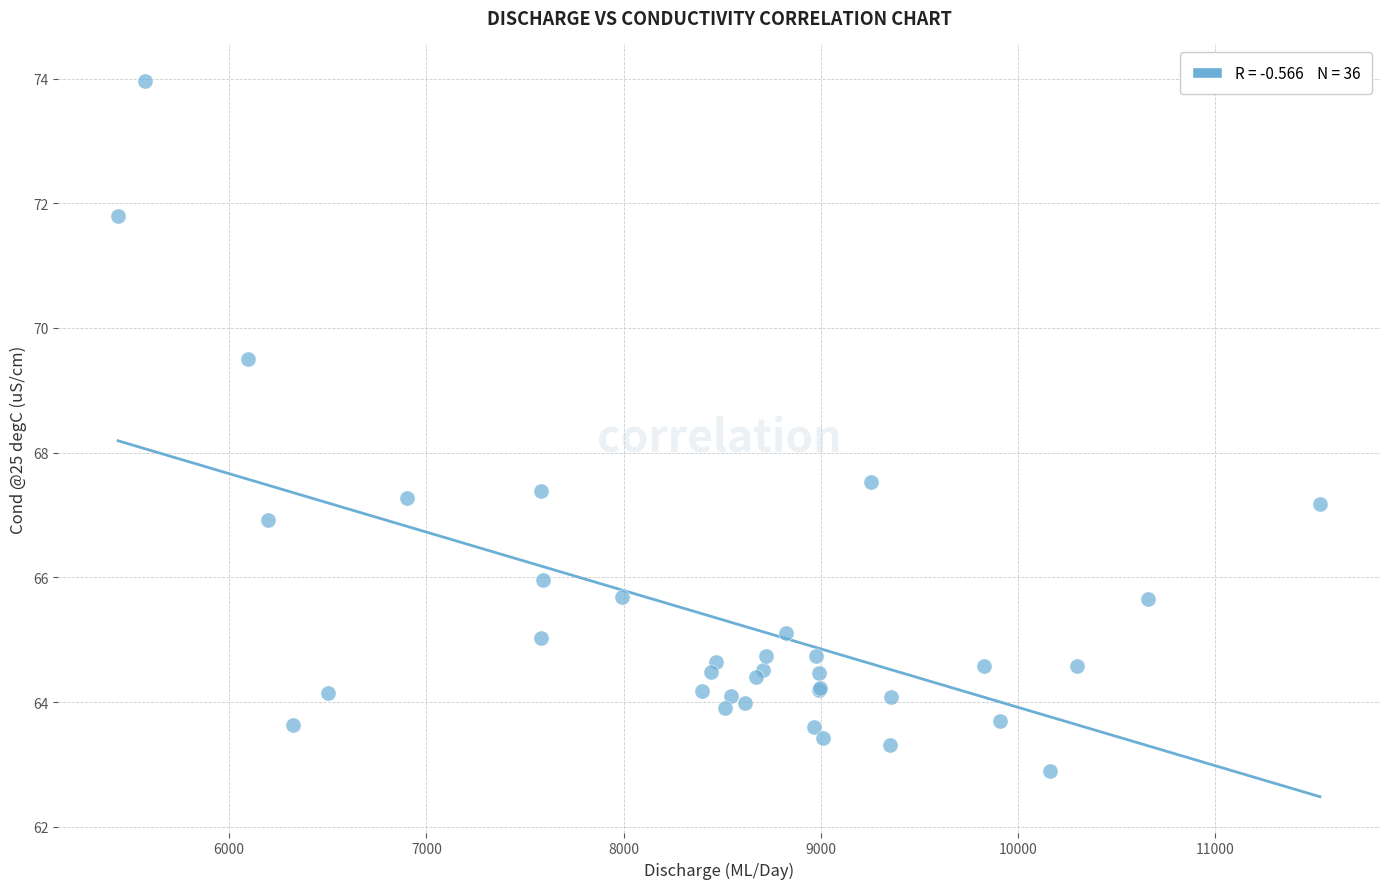

What Y value in the scatter plot is closest to 68?

67.5